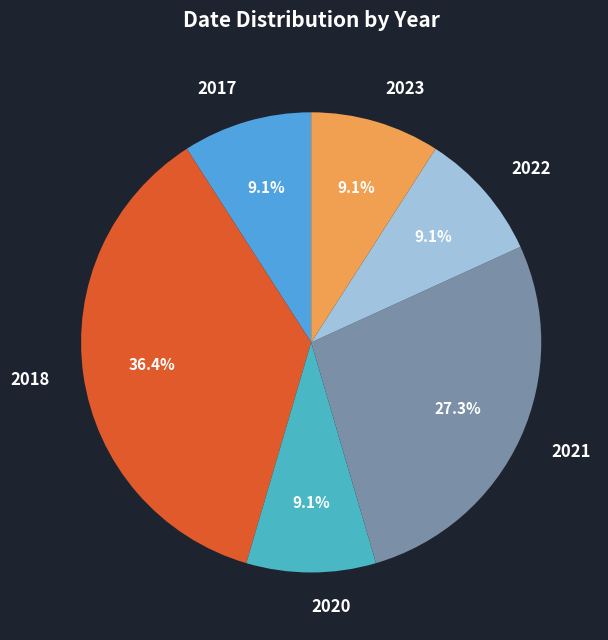

Which slice is the largest?

2018